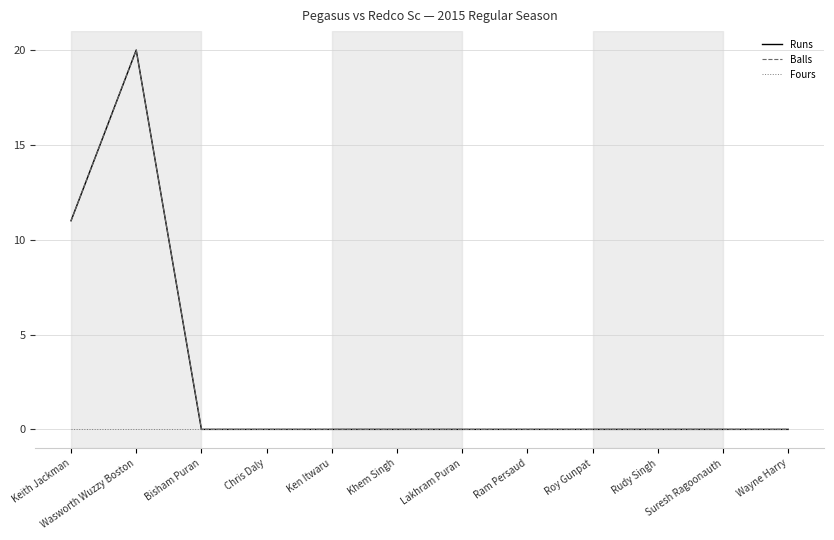

True or false: Fours has more than 2 points higher than both neighbors.

False